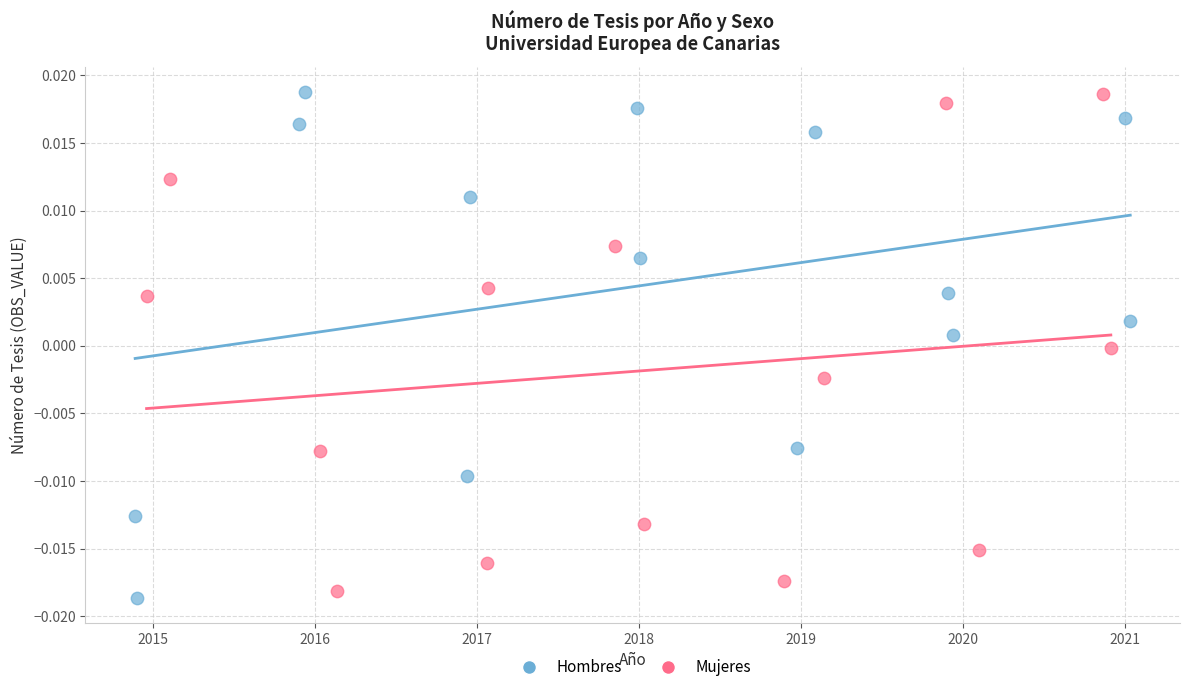

Which series has the largest Y range (max minus min)?

Hombres